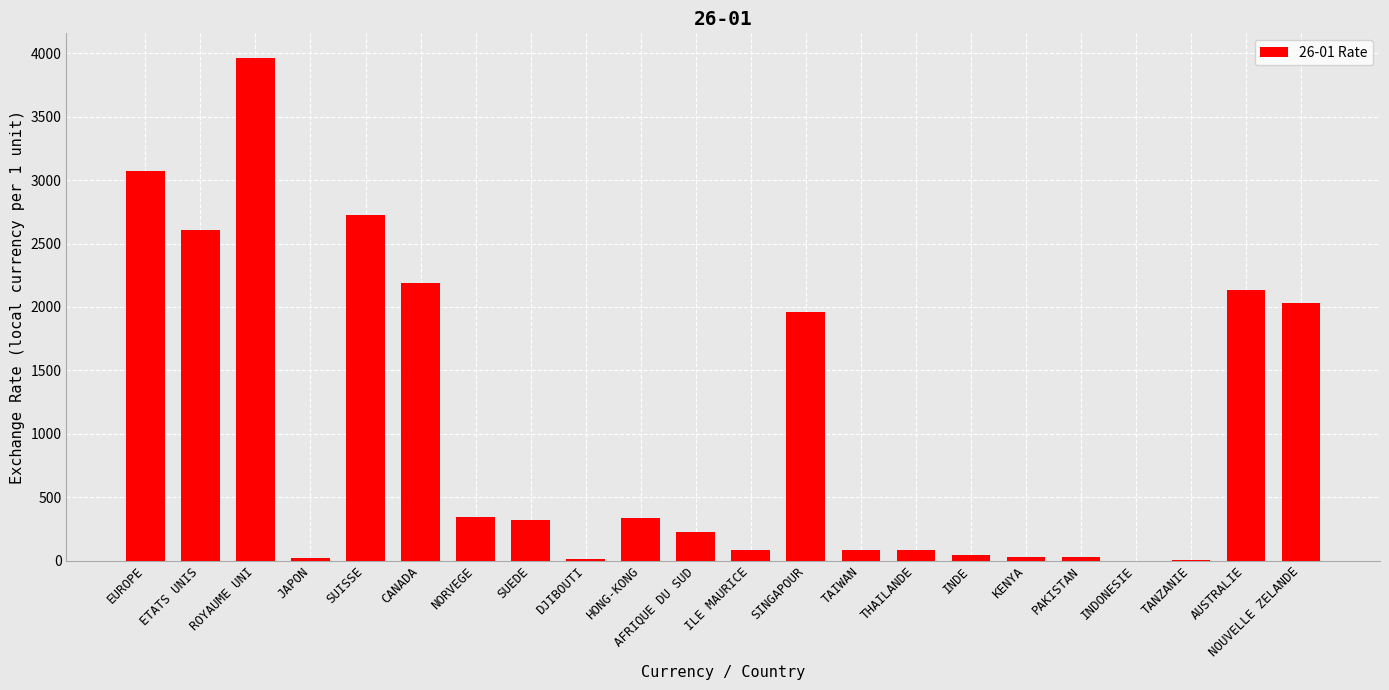

What is the ratio of the value at SUISSE to the value at ETATS UNIS?

1.0